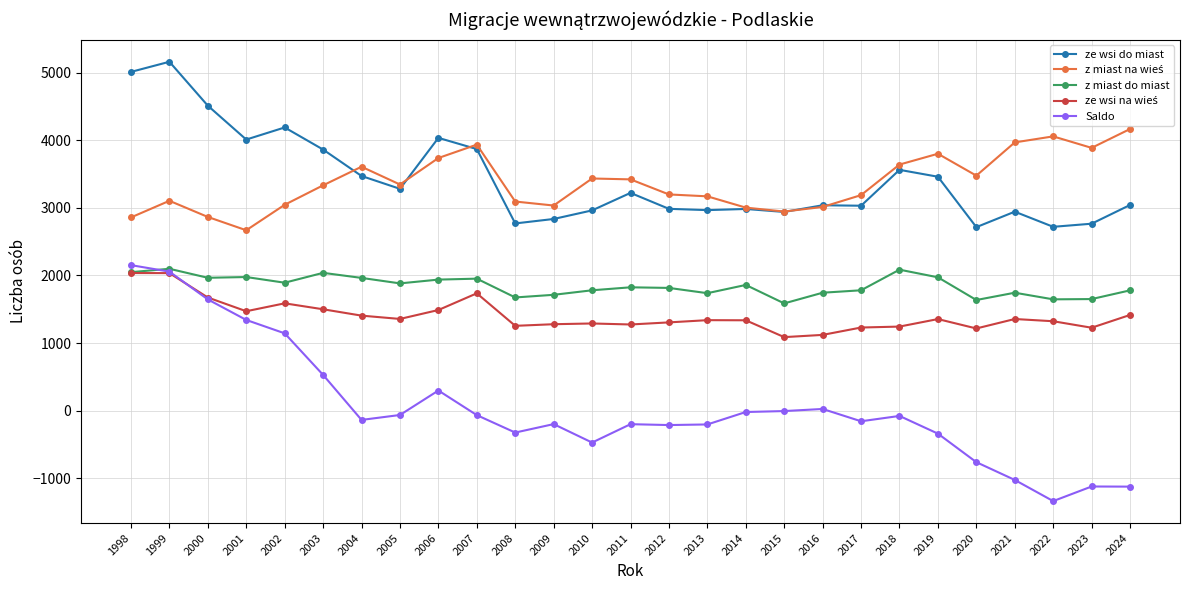

What is the spread (max minus min) of values at 2000?

2866